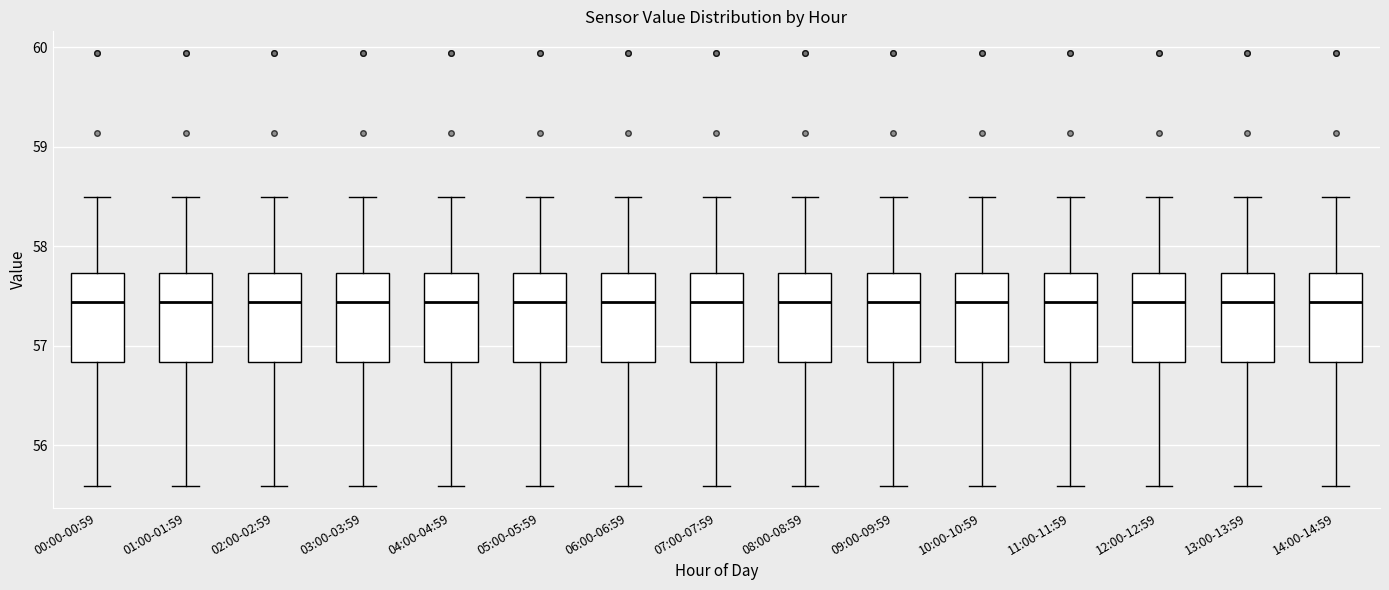

Reading left to right, read every box against the y-axis: the position of its median line, the range the box covers, and the ends of its whiskers. The values are not printed on the chart, so give them approximately, as read against the axis.

00:00-00:59: median 57.4, box 56.8 to 57.7, whiskers 55.6 to 58.5
01:00-01:59: median 57.4, box 56.8 to 57.7, whiskers 55.6 to 58.5
02:00-02:59: median 57.4, box 56.8 to 57.7, whiskers 55.6 to 58.5
03:00-03:59: median 57.4, box 56.8 to 57.7, whiskers 55.6 to 58.5
04:00-04:59: median 57.4, box 56.8 to 57.7, whiskers 55.6 to 58.5
05:00-05:59: median 57.4, box 56.8 to 57.7, whiskers 55.6 to 58.5
06:00-06:59: median 57.4, box 56.8 to 57.7, whiskers 55.6 to 58.5
07:00-07:59: median 57.4, box 56.8 to 57.7, whiskers 55.6 to 58.5
08:00-08:59: median 57.4, box 56.8 to 57.7, whiskers 55.6 to 58.5
09:00-09:59: median 57.4, box 56.8 to 57.7, whiskers 55.6 to 58.5
10:00-10:59: median 57.4, box 56.8 to 57.7, whiskers 55.6 to 58.5
11:00-11:59: median 57.4, box 56.8 to 57.7, whiskers 55.6 to 58.5
12:00-12:59: median 57.4, box 56.8 to 57.7, whiskers 55.6 to 58.5
13:00-13:59: median 57.4, box 56.8 to 57.7, whiskers 55.6 to 58.5
14:00-14:59: median 57.4, box 56.8 to 57.7, whiskers 55.6 to 58.5